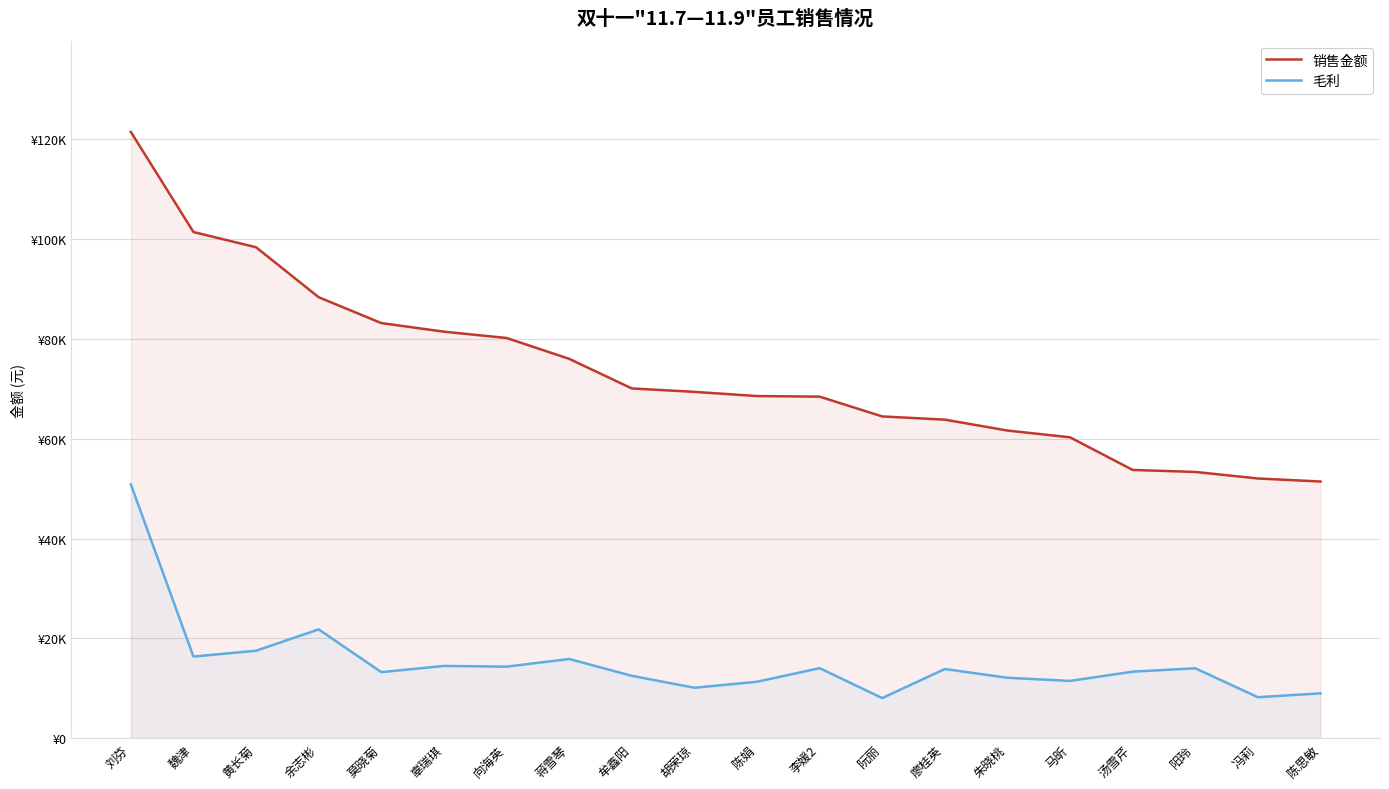

What is the label of the 7th point from the right?

廖桂英